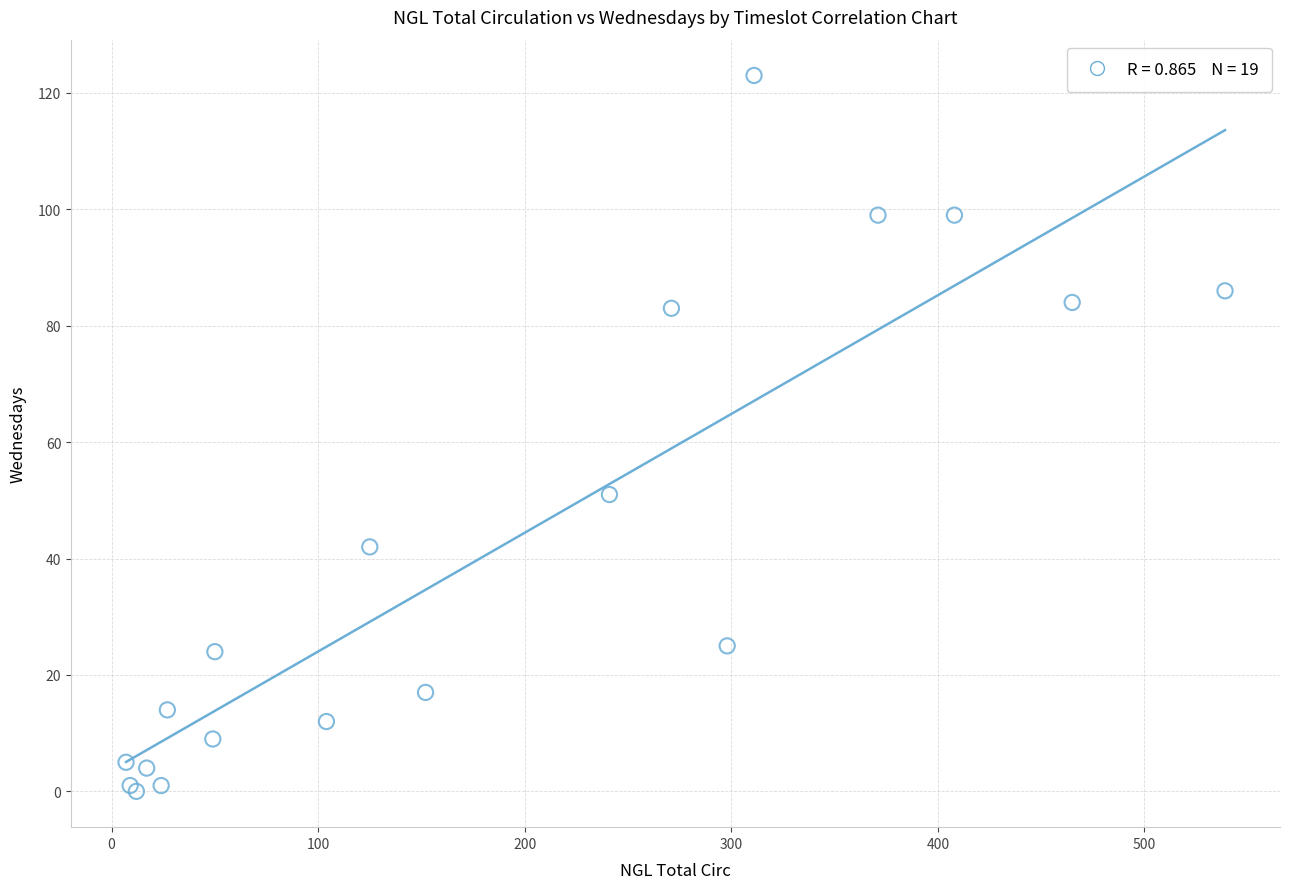

What Y value in the scatter plot is closest to 61?

51